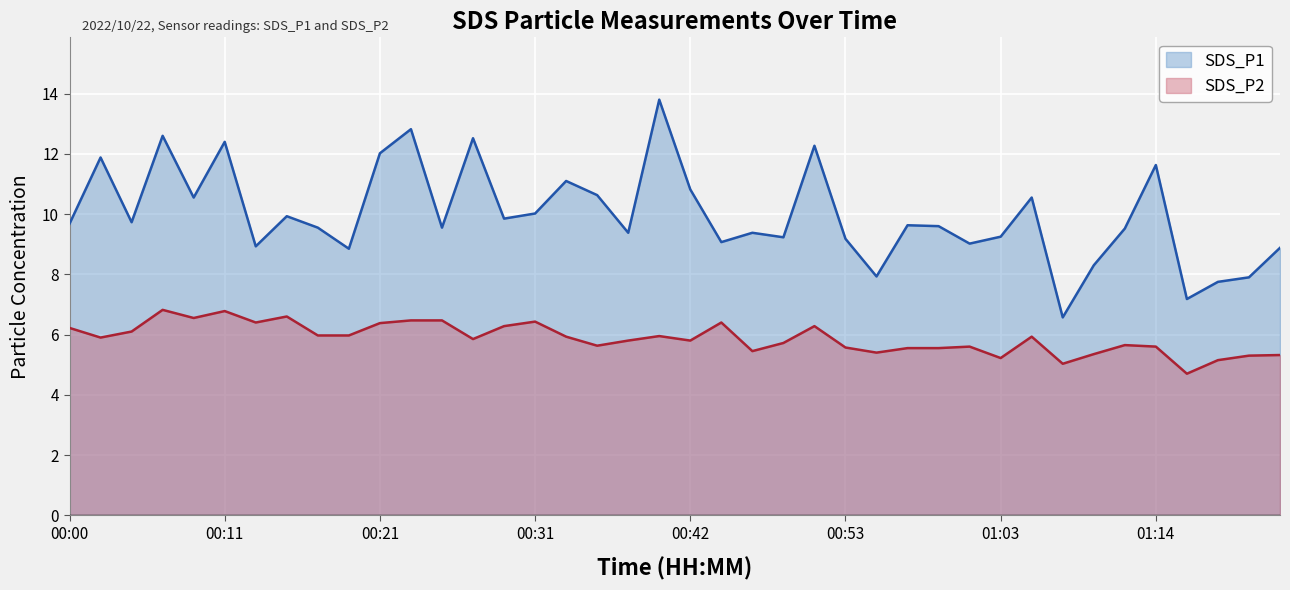

The SDS_P2 series shows 6.3 at 00:29. True or false?

True